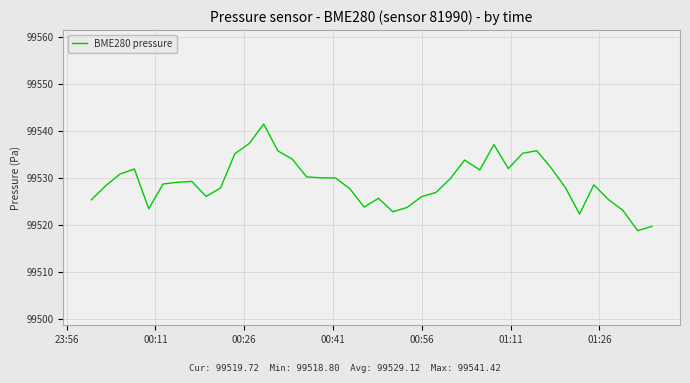

What is the difference between the maximum and minimum values?

22.6